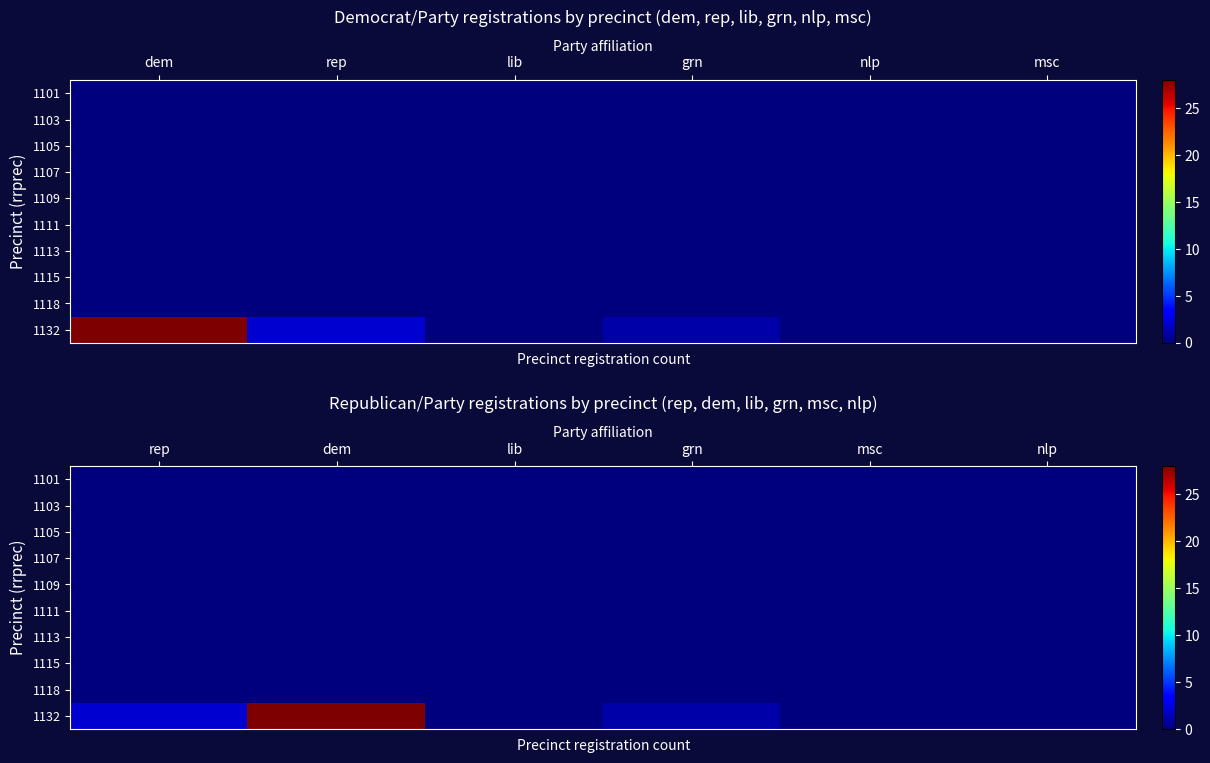

At how many categories does at least one series exceed 1?

2